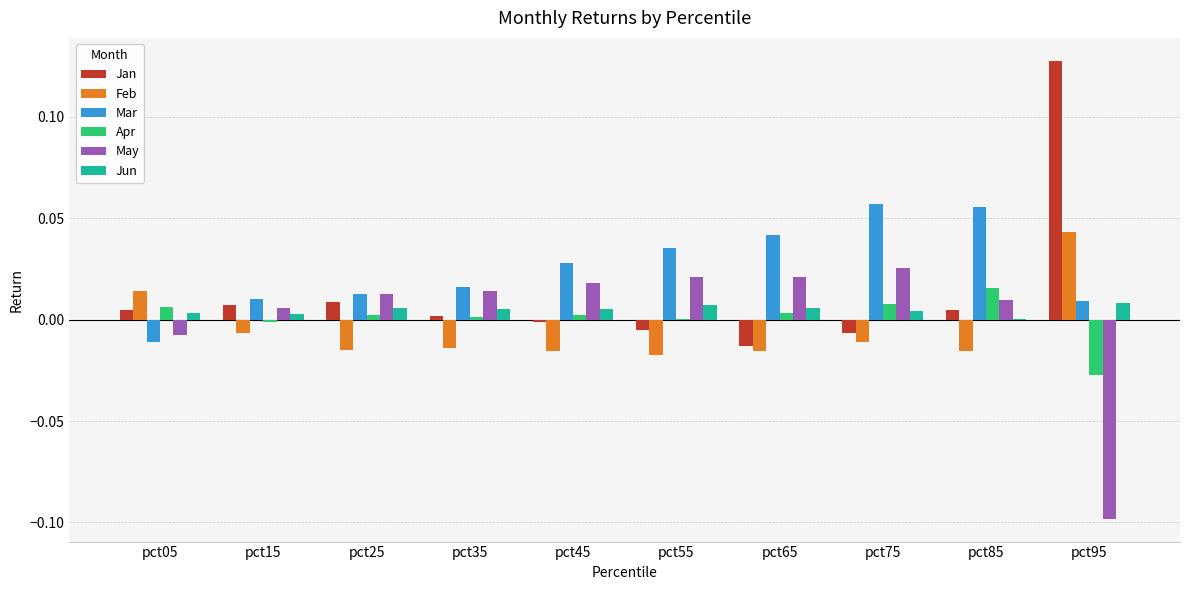

The value of Jan at pct25 is 0.0. True or false?

True